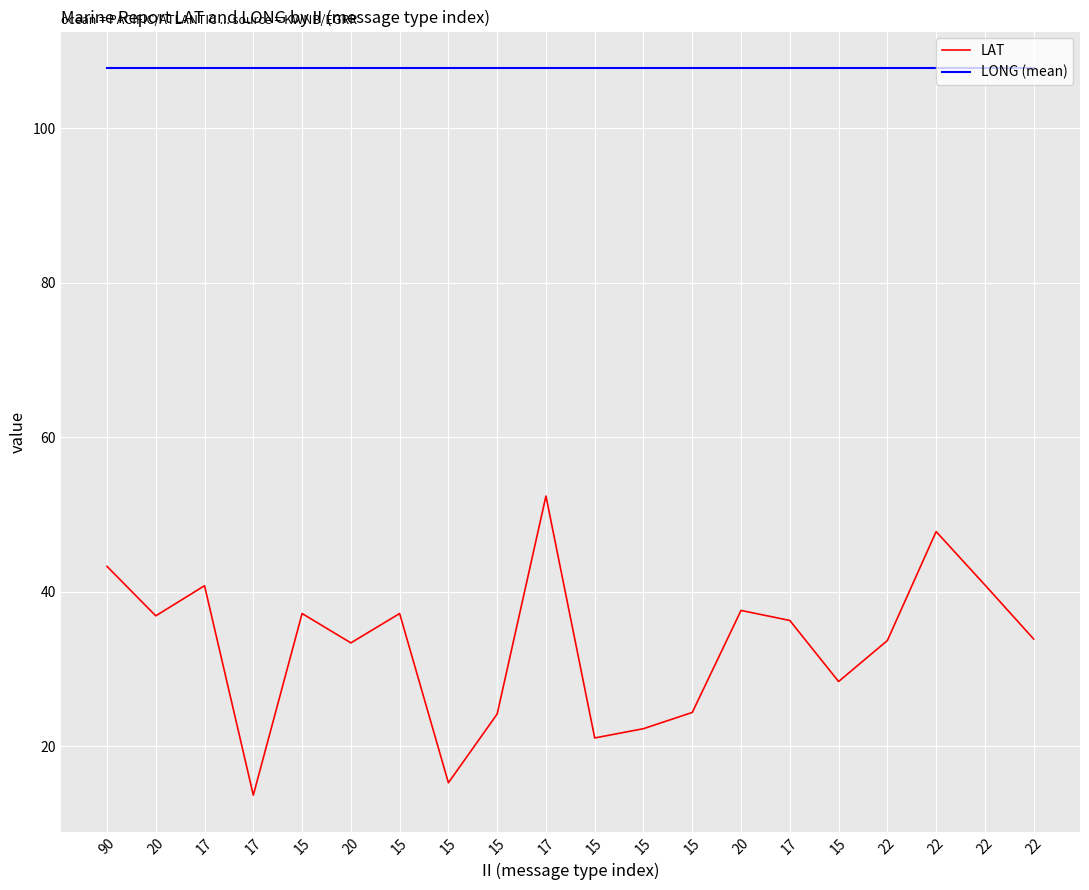

Rank the categories by value from highest to lowest.

17, 22, 90, 22, 17, 20, 15, 15, 20, 17, 22, 22, 20, 15, 15, 15, 15, 15, 15, 17